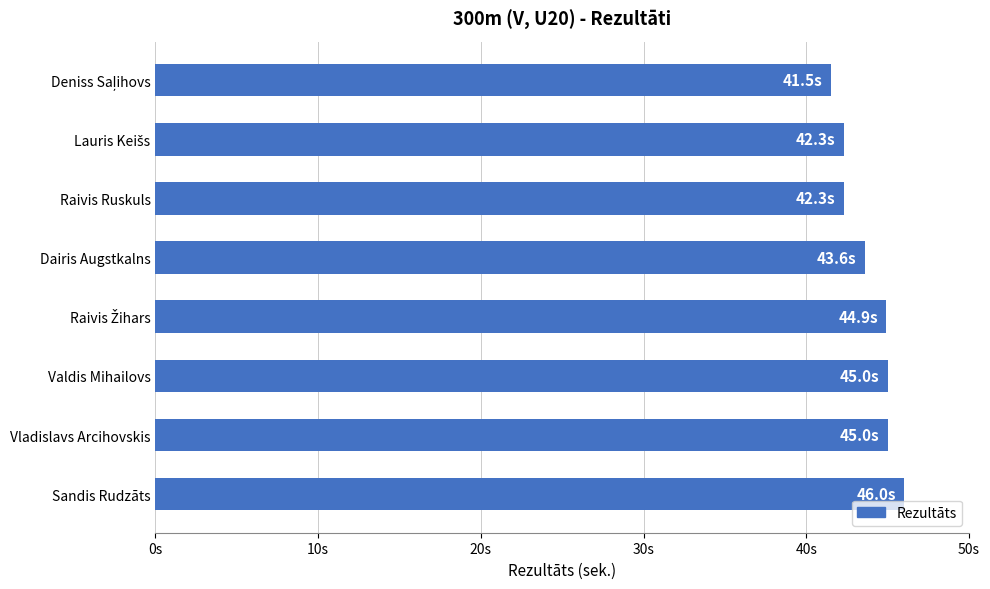

Are the bars horizontal?

Yes